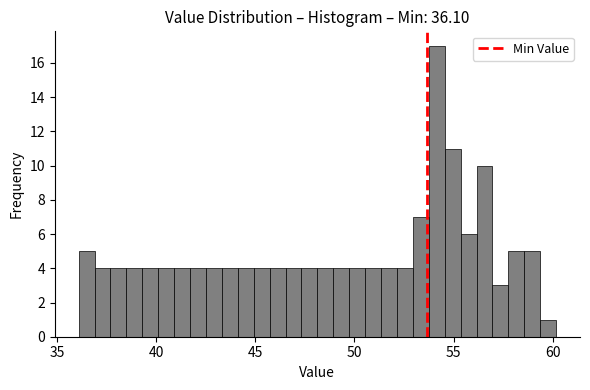

Read against the x-axis, roughly where is the centre of the tallest bar?

54.0